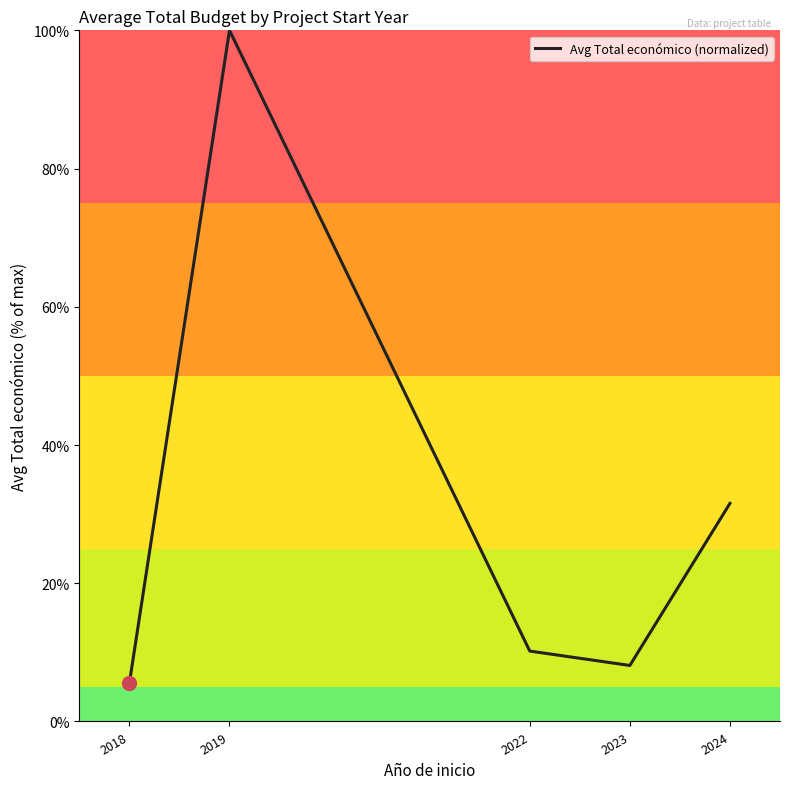

Is this an area chart (filled region under the line)?

No